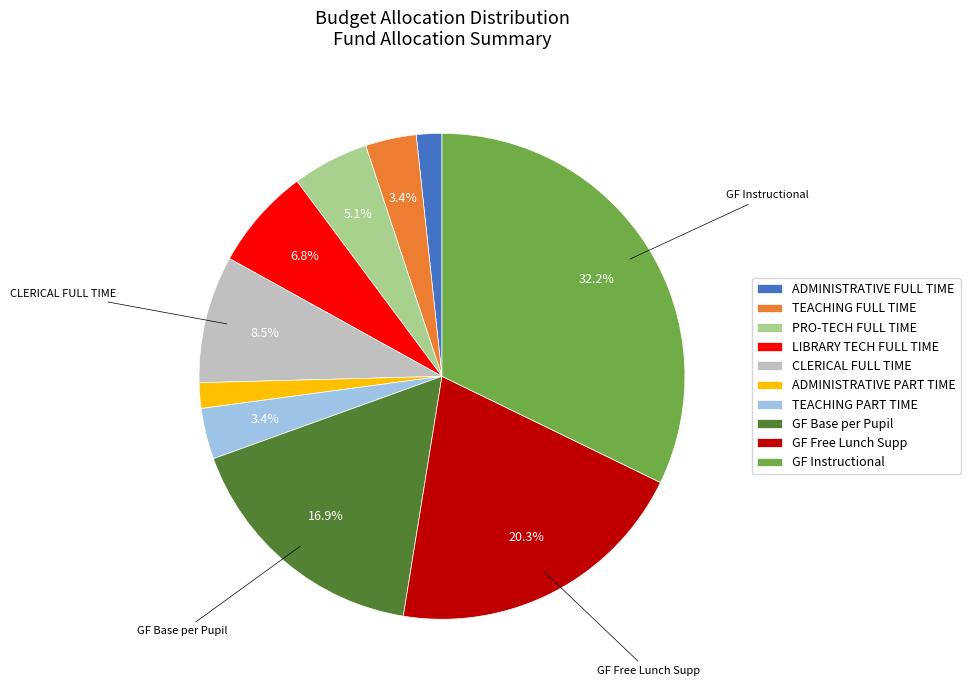

How many slices are in this pie chart?

10